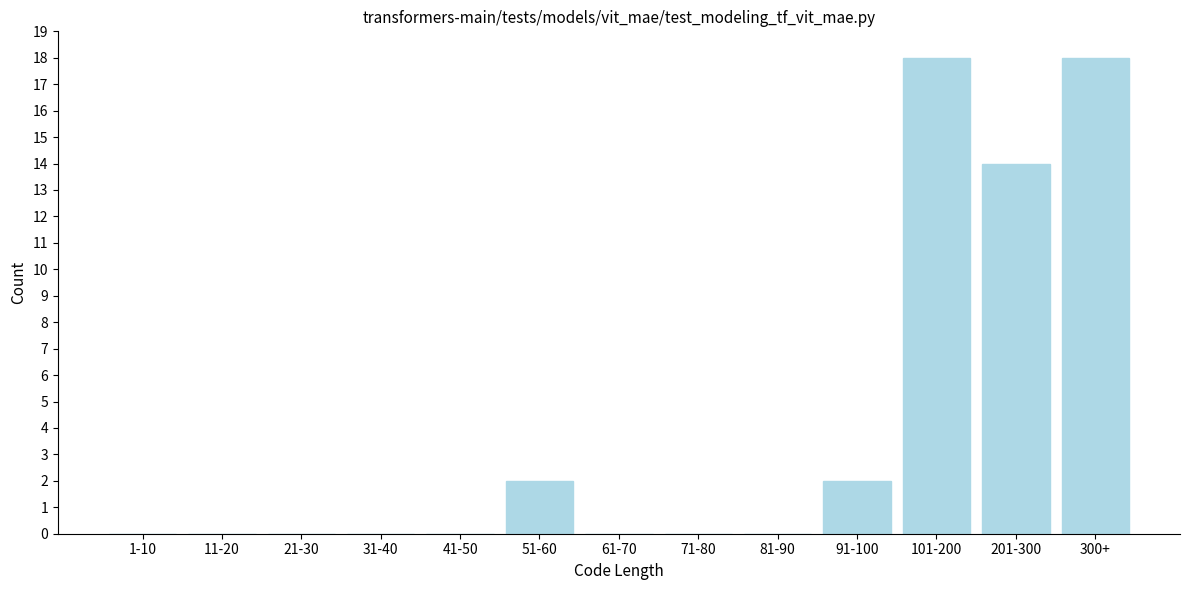

Reading left to right, what are all the values shown in this chart?

1-10=0	11-20=0	21-30=0	31-40=0	41-50=0	51-60=2	61-70=0	71-80=0	81-90=0	91-100=2	101-200=18	201-300=14	300+=18